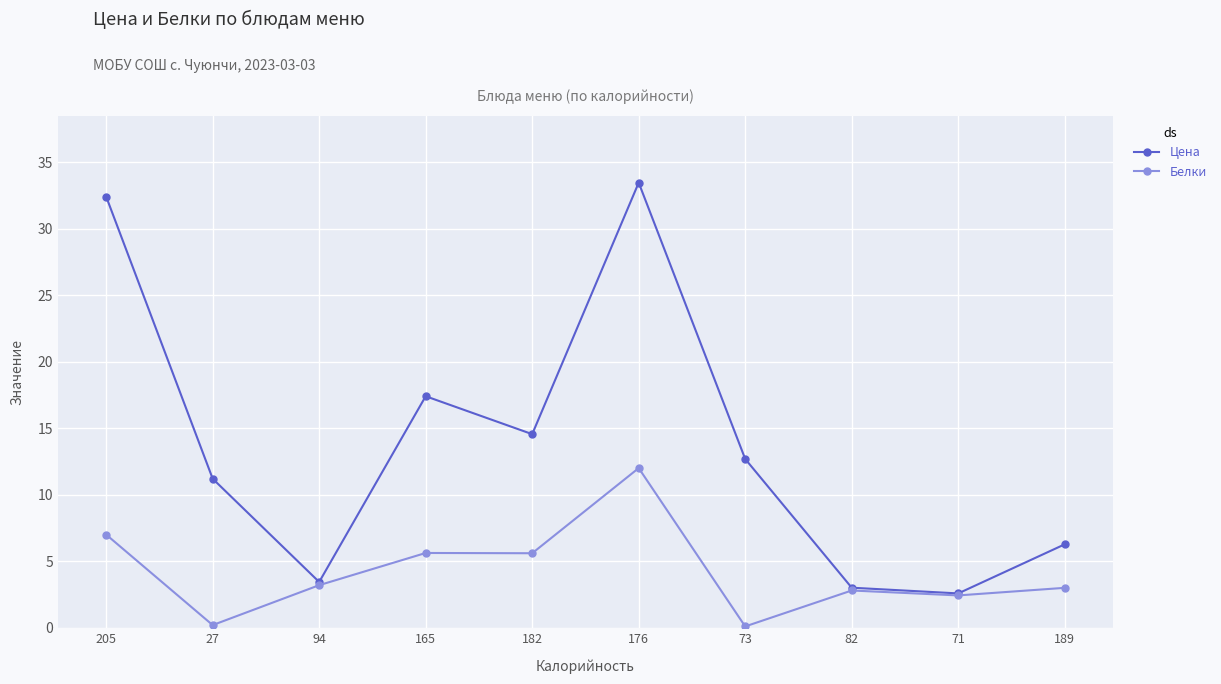

At 165, list the series in order from smallest to largest.

Белки, Цена